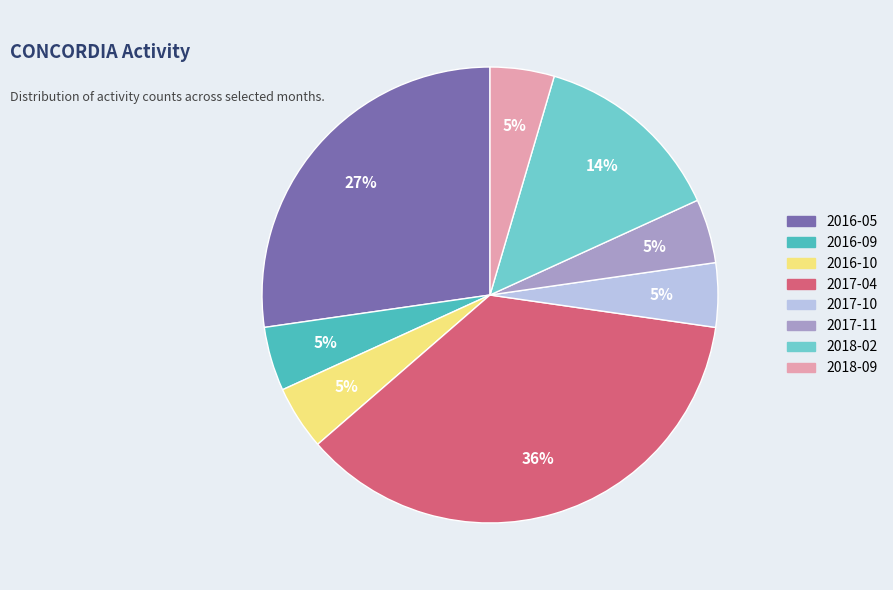

Is the sum of 2017-10 and 2016-10 greater than half?

No